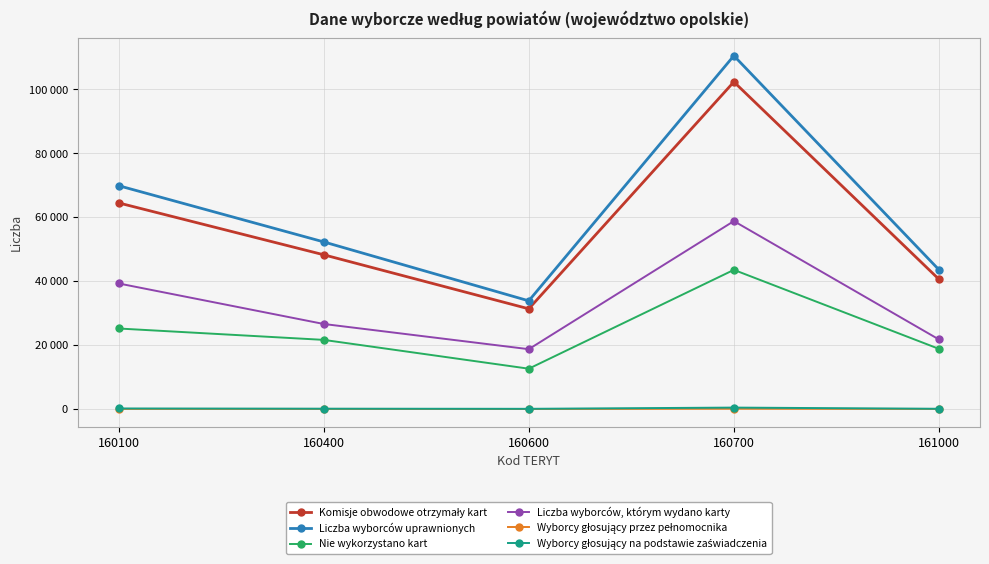

Where is the first local maximum for Wyborcy głosujący na podstawie zaświadczenia?

160700